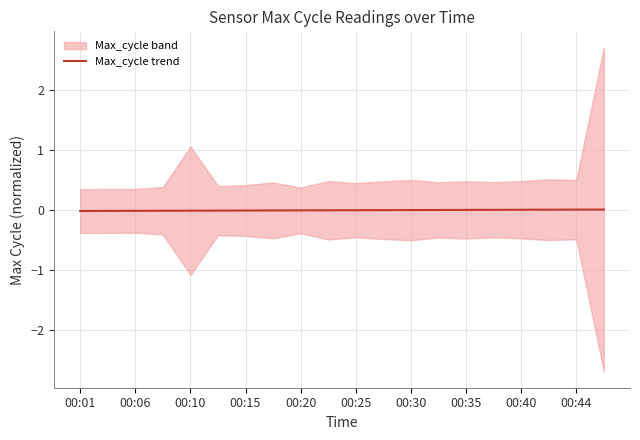

The Max_cycle trend series shows -0.0 at 00:06. True or false?

True